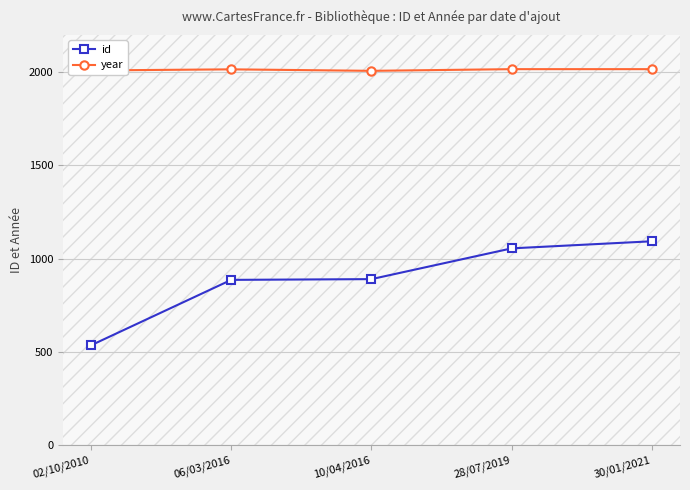

Rank the series at 02/10/2010 from lowest to highest value.

id, year